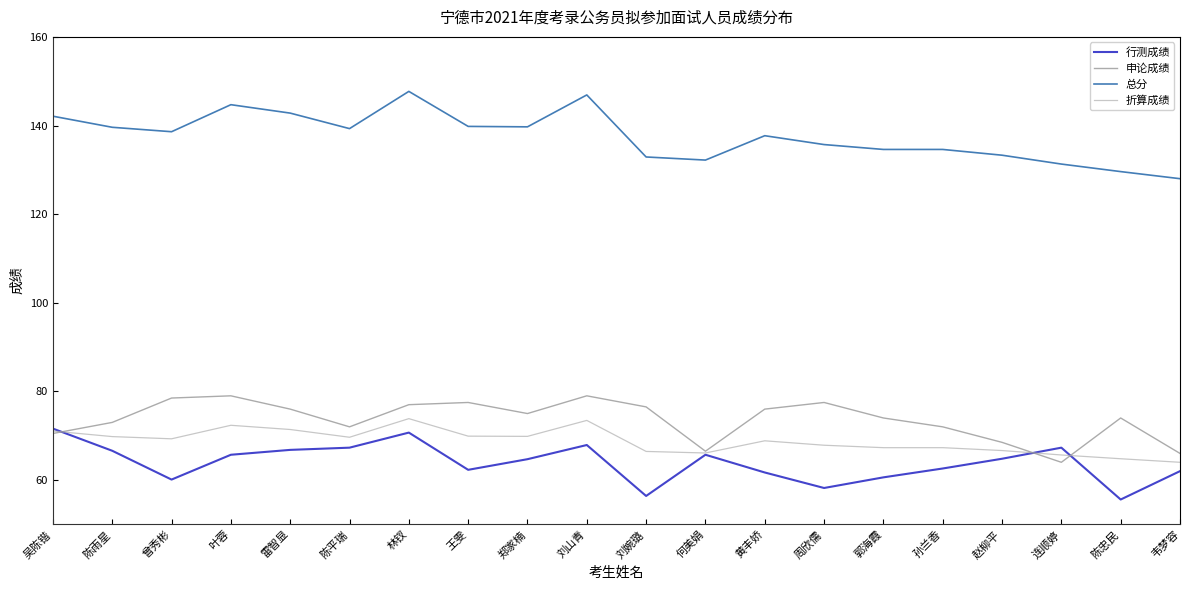

What is the difference between the maximum and minimum values in the 行测成绩 series?

16.0